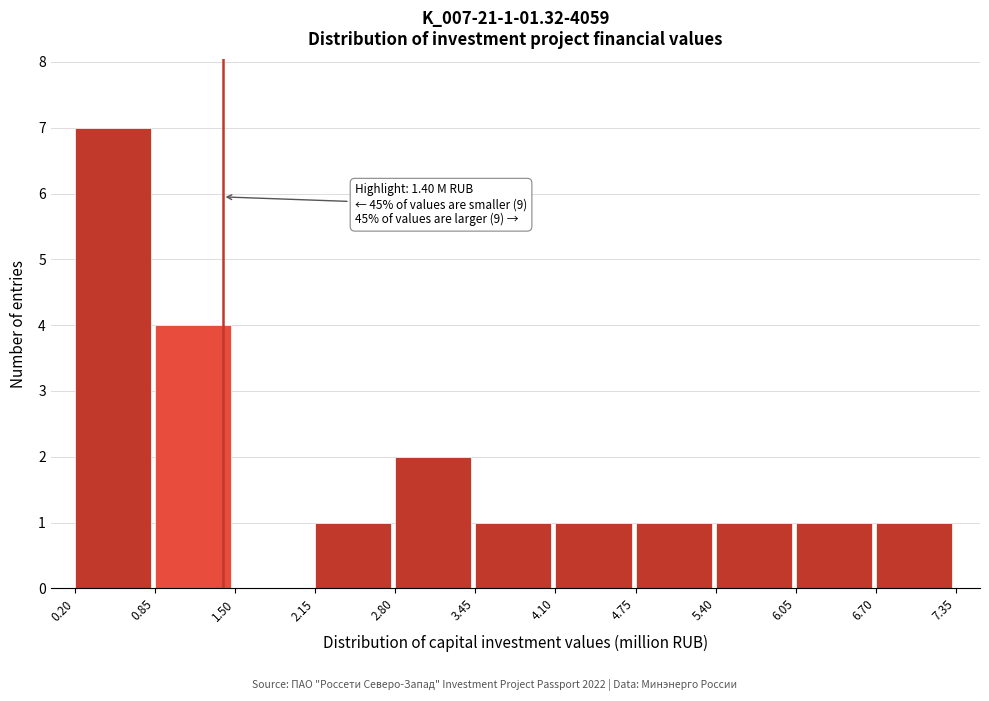

Which range on the x-axis has the tallest bar?

0.20 to 0.85